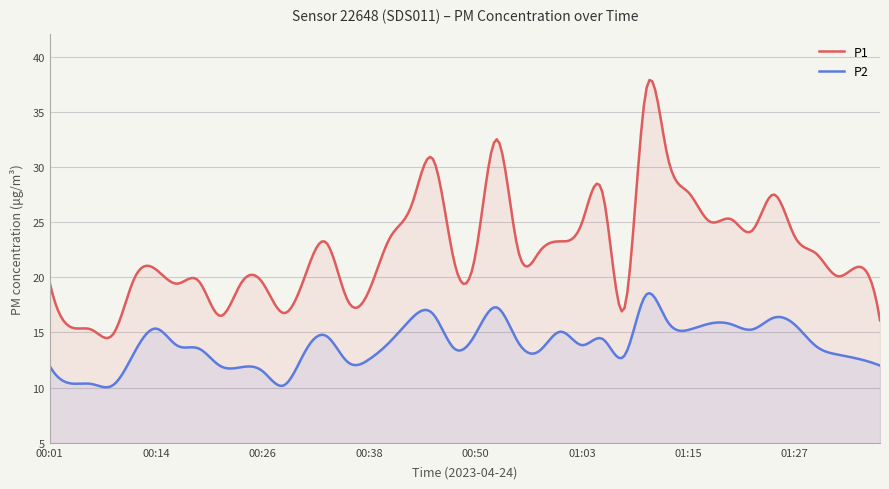

What is the label of the 3rd point from the right?

01:32